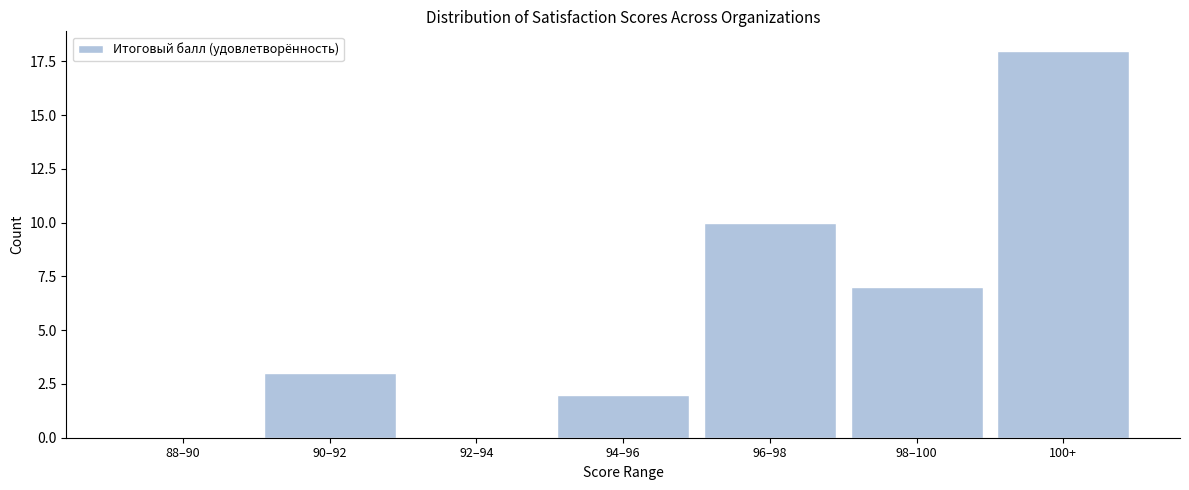

Reading left to right, extract all data points from this chart.

88–90=0	90–92=3	92–94=0	94–96=2	96–98=10	98–100=7	100+=18